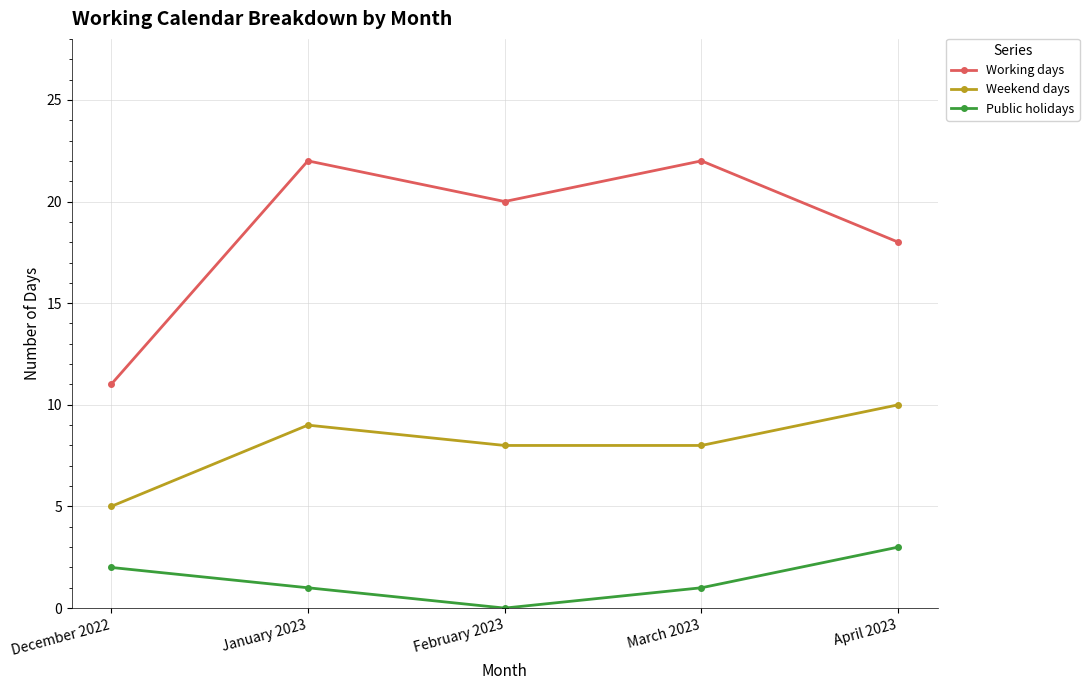

Which series has the largest total across all categories?

Working days